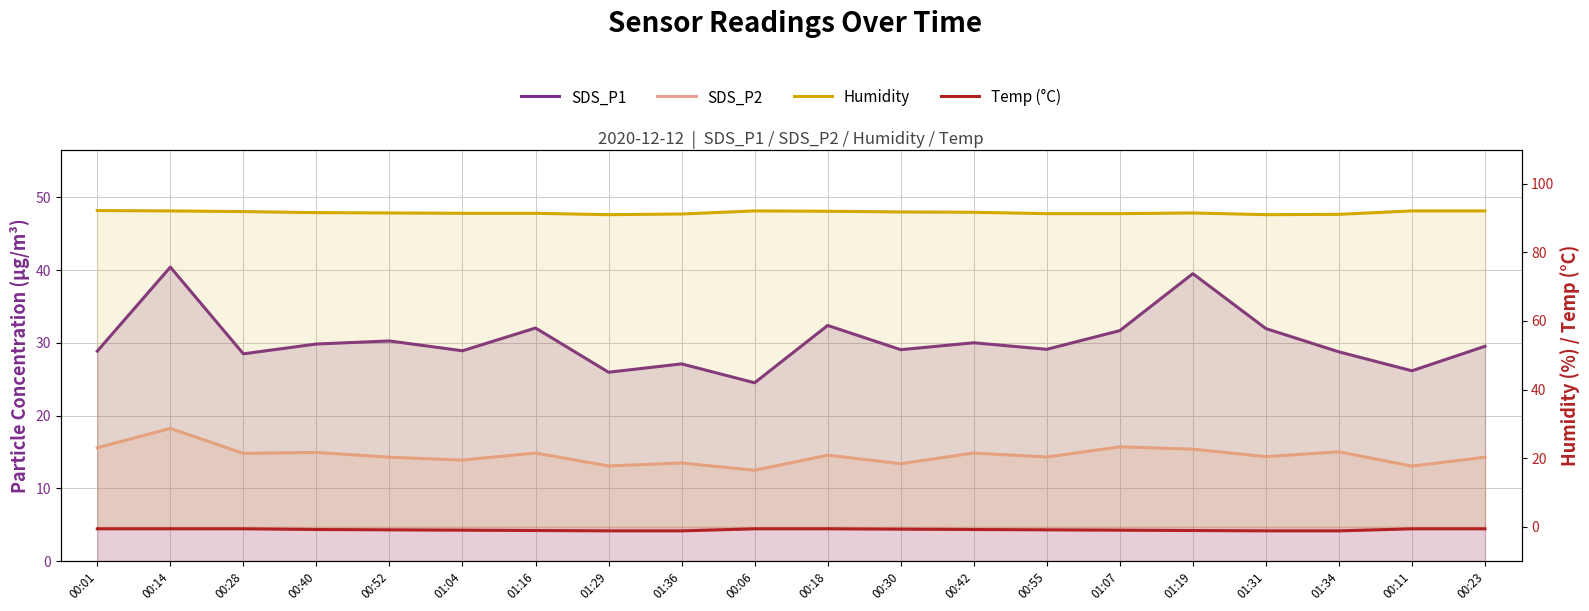

Which series has the largest total across all categories?

Humidity